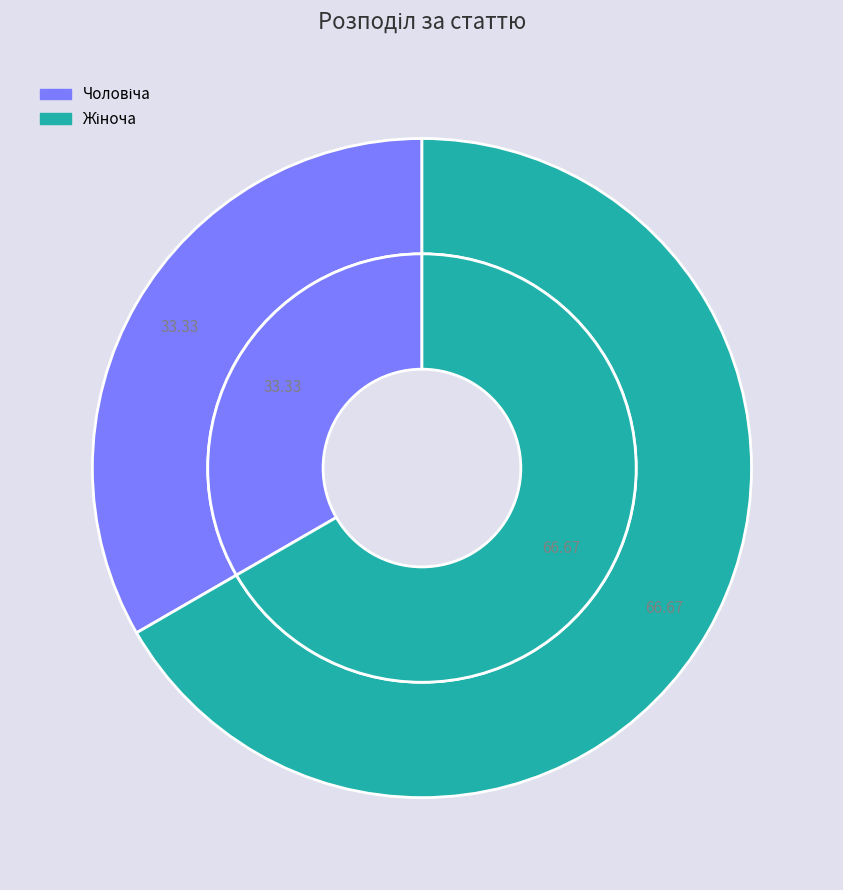

Is there any slice that represents more than half of the pie?

Yes